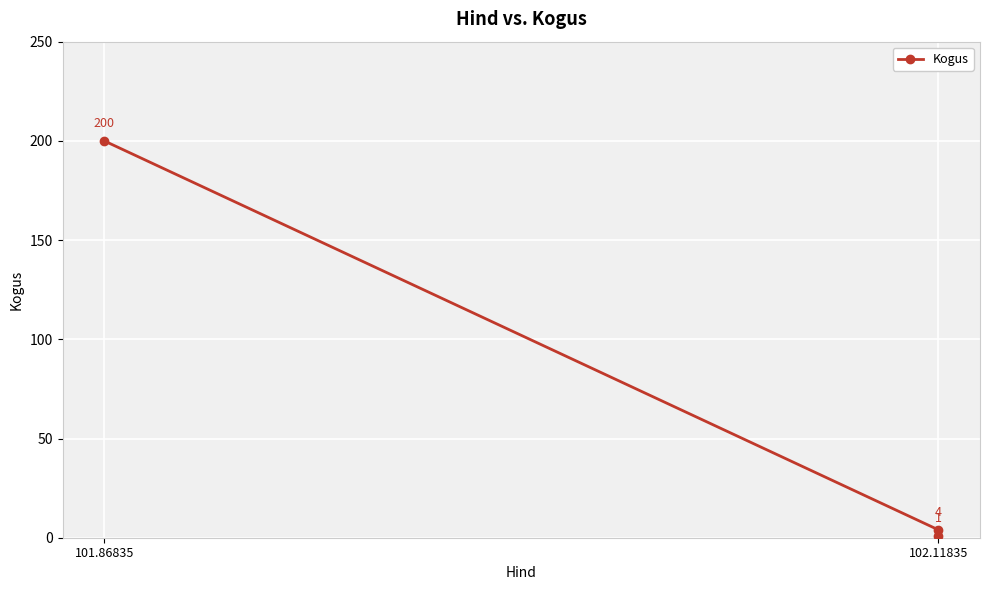

Reading right to left, extract all data points from this chart.

1	4	200